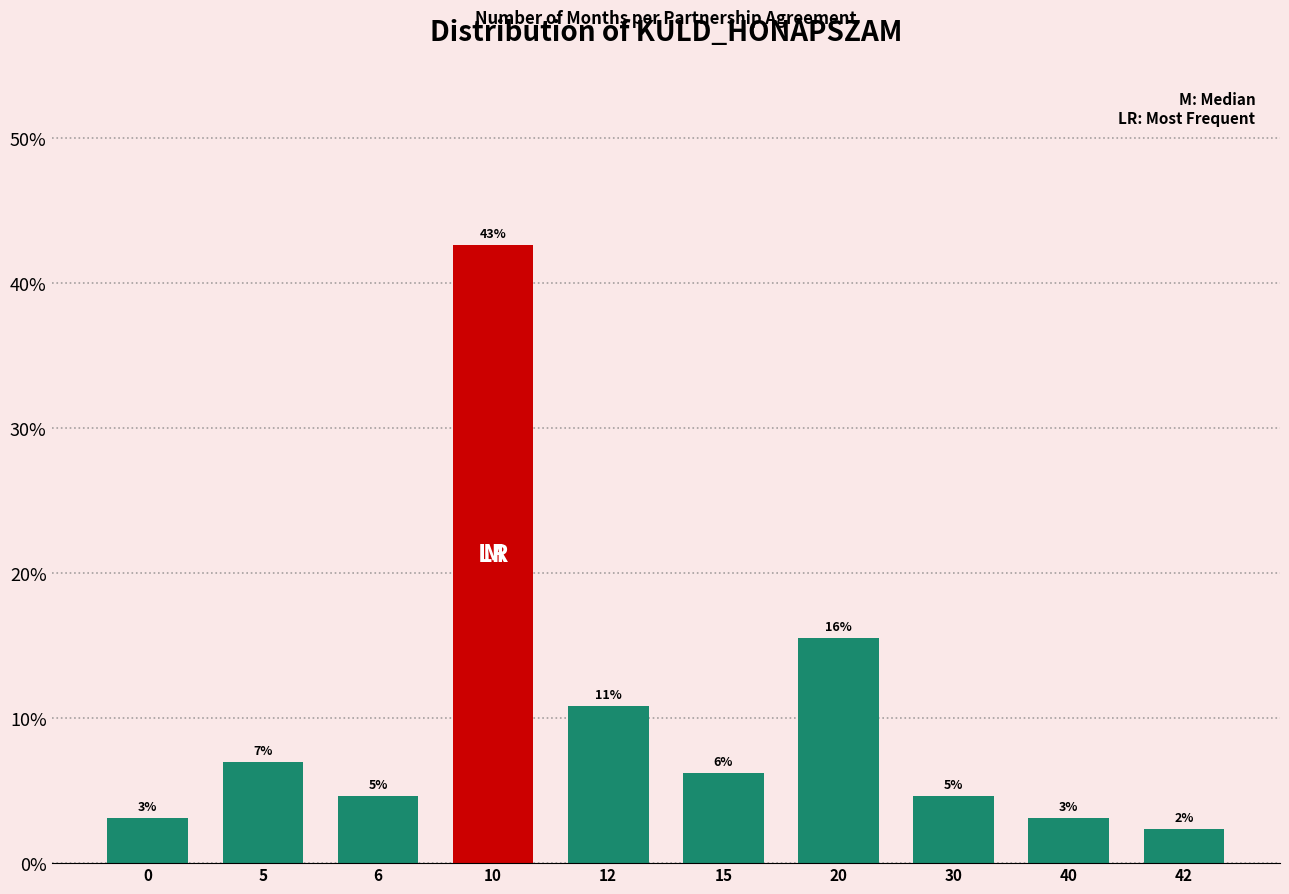

Does the chart contain any negative values?

No